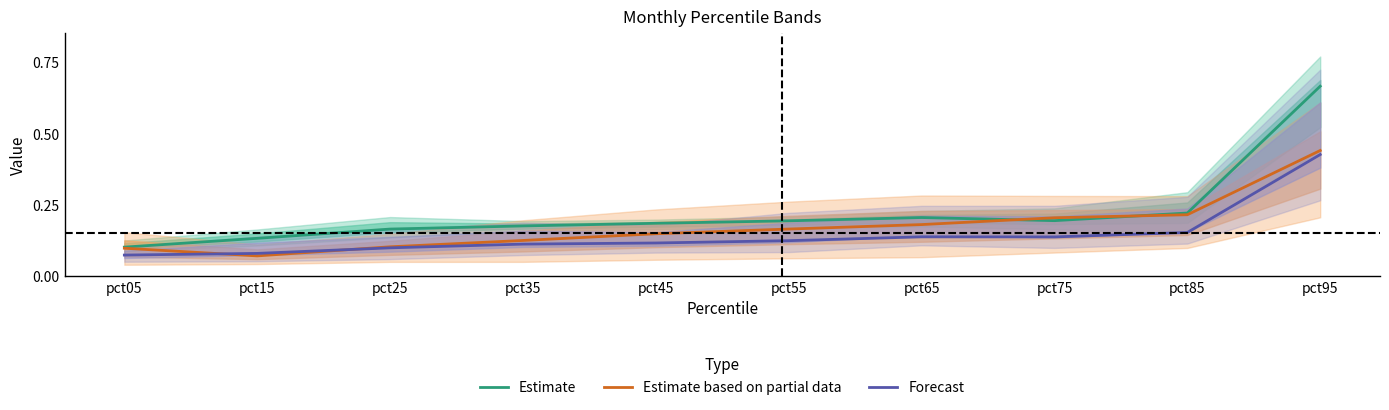

Reading right to left, extract all data points from this chart.

Estimate: 0.7	0.2	0.2	0.2	0.2	0.2	0.2	0.2	0.1	0.1
Estimate based on partial data: 0.4	0.2	0.2	0.2	0.2	0.1	0.1	0.1	0.1	0.1
Forecast: 0.4	0.2	0.1	0.1	0.1	0.1	0.1	0.1	0.1	0.1